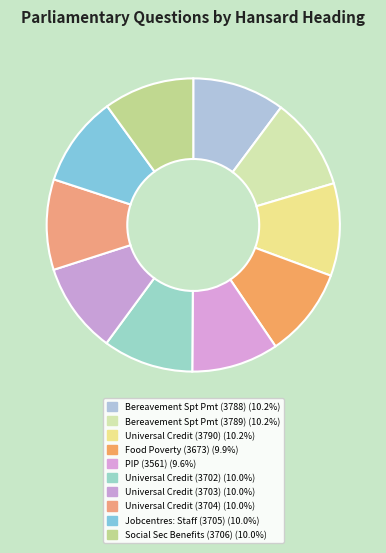

Is there any slice that represents more than half of the pie?

No